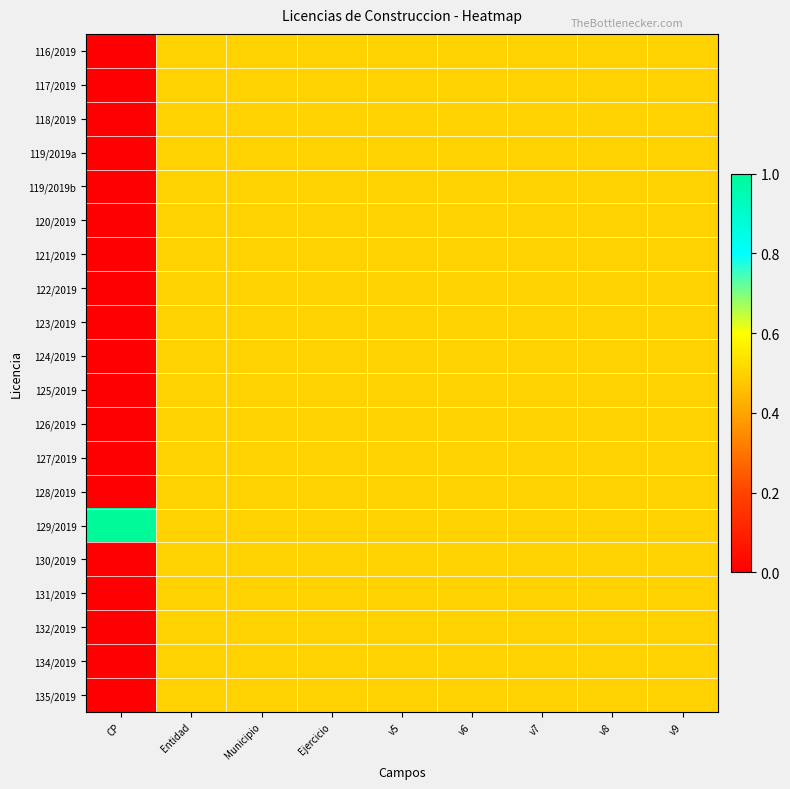

Which series has the largest total across all categories?

129/2019